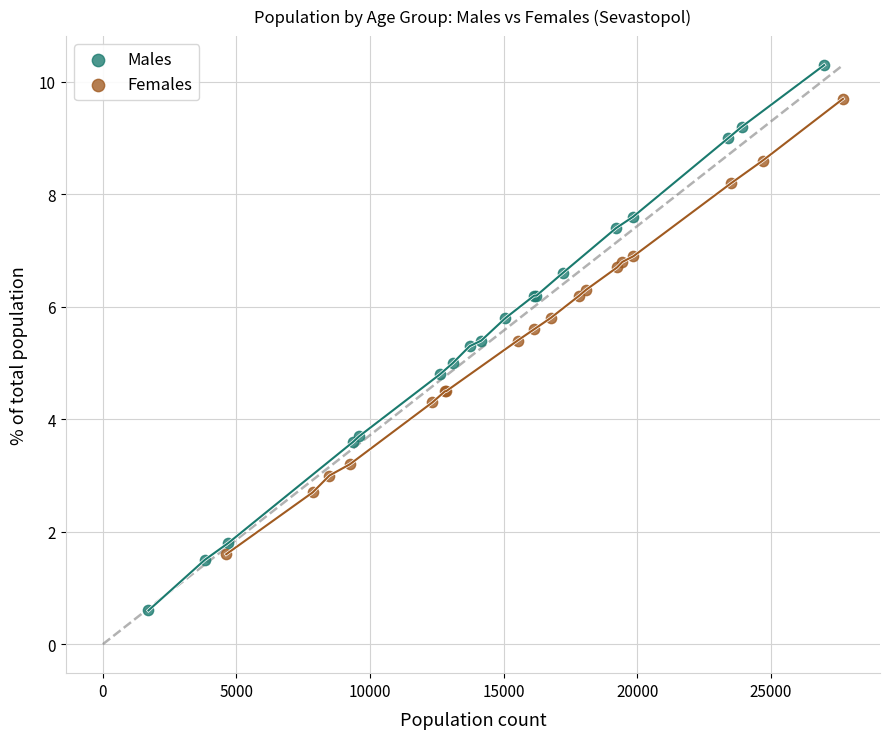

Which series reaches the minimum Y coordinate?

Males